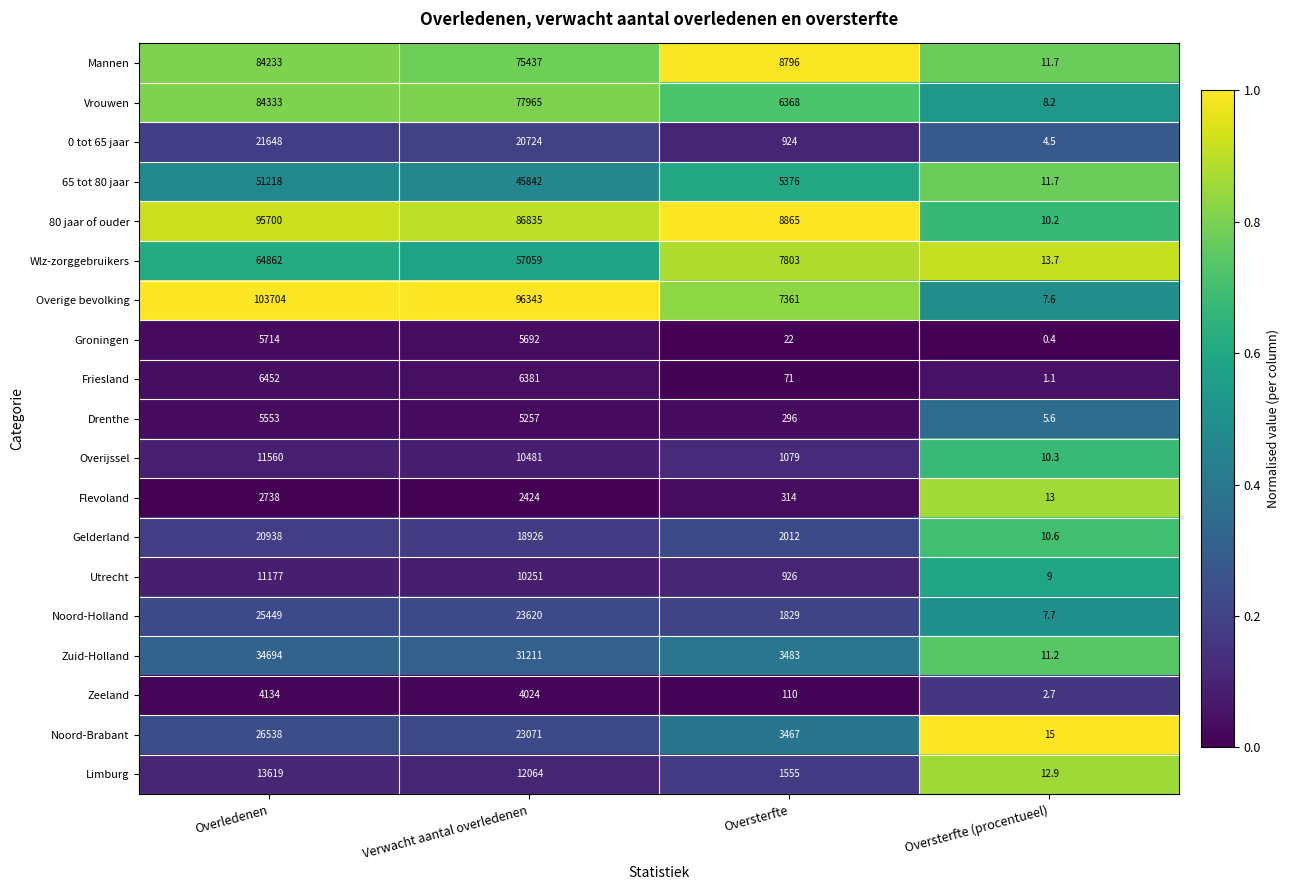

What is the greatest value displayed?

103704.0